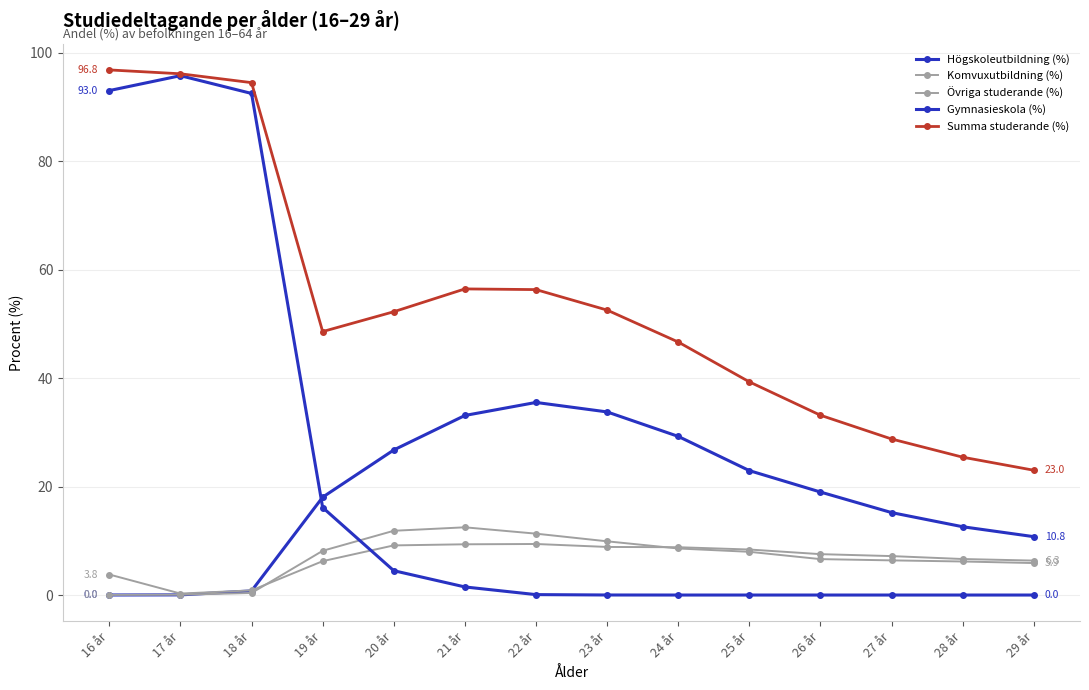

Count the number of data series in this chart.

5